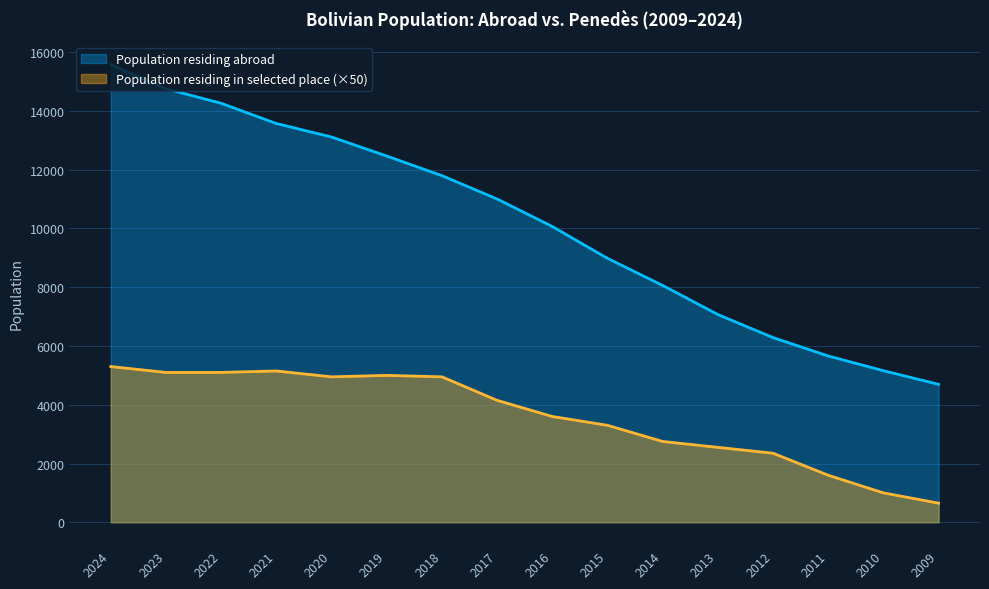

Where does the Population residing in selected place series first go above 4150?

2024